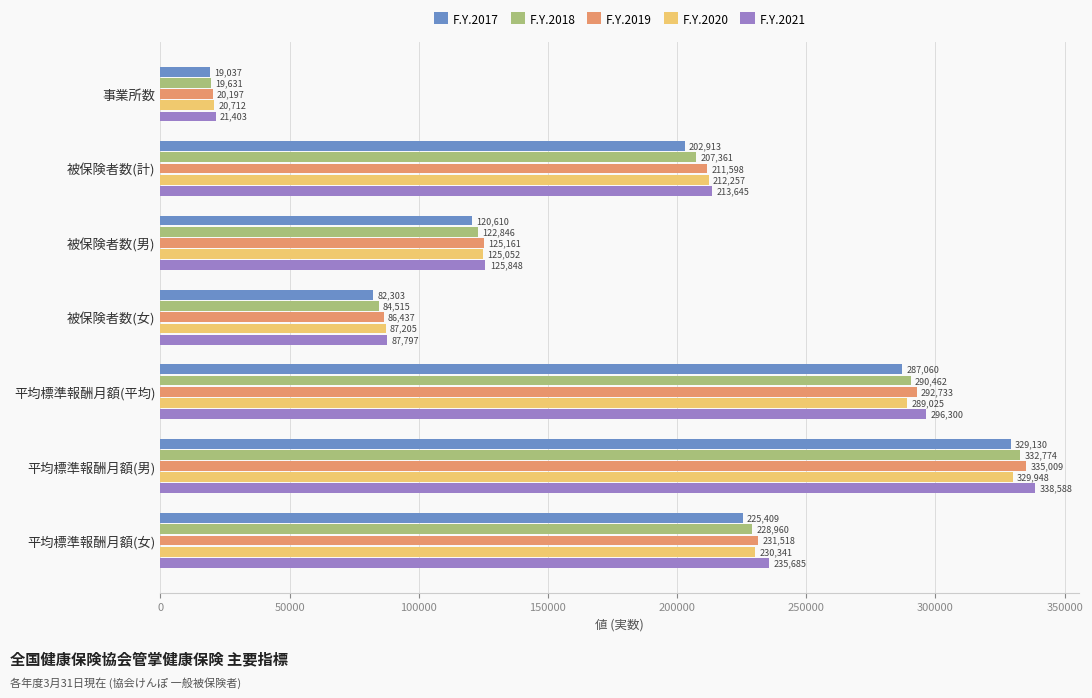

Which series has the largest total across all categories?

F.Y.2021